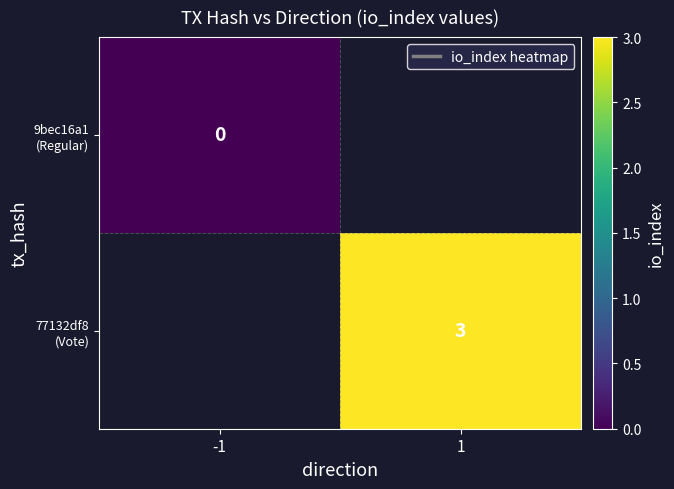

List the series in order of their peak value, lowest first.

9bec16a1 (Regular), 77132df8 (Vote)